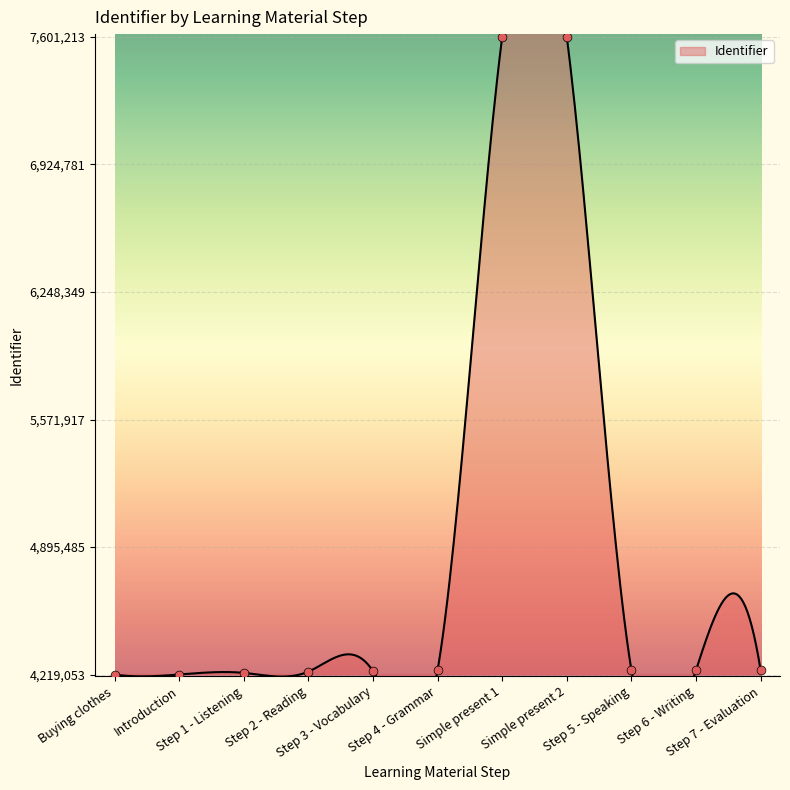

Approximately how many times larger is the value at Step 2 - Reading compared to Step 1 - Listening?

1.0